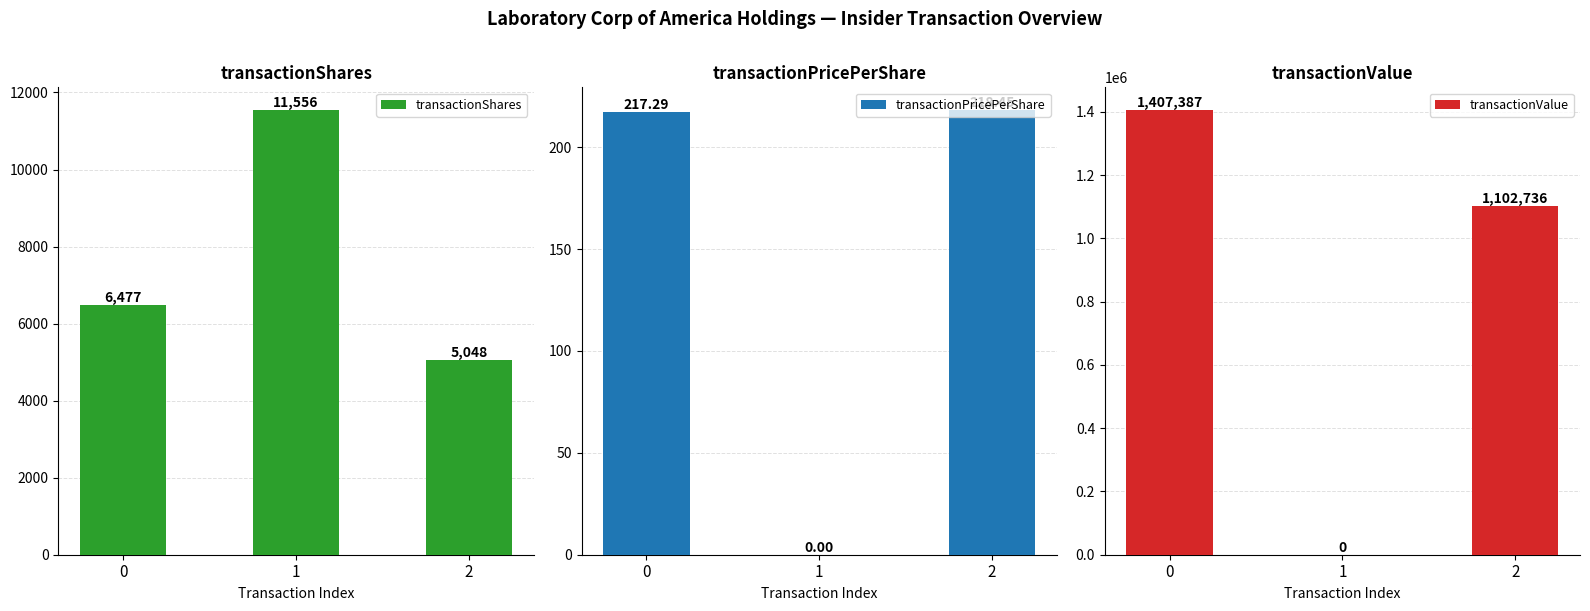

What is the value of the transactionValue bar at the 3rd from the left?

1102736.0